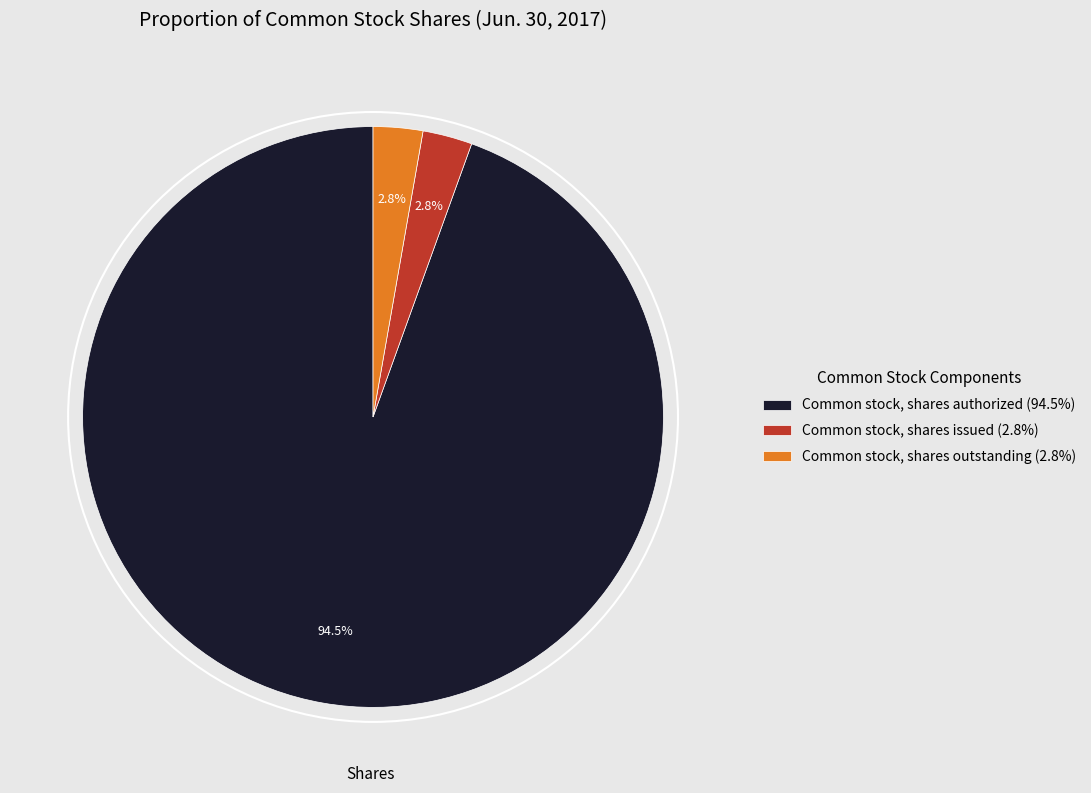

Count the number of slices in the pie.

3